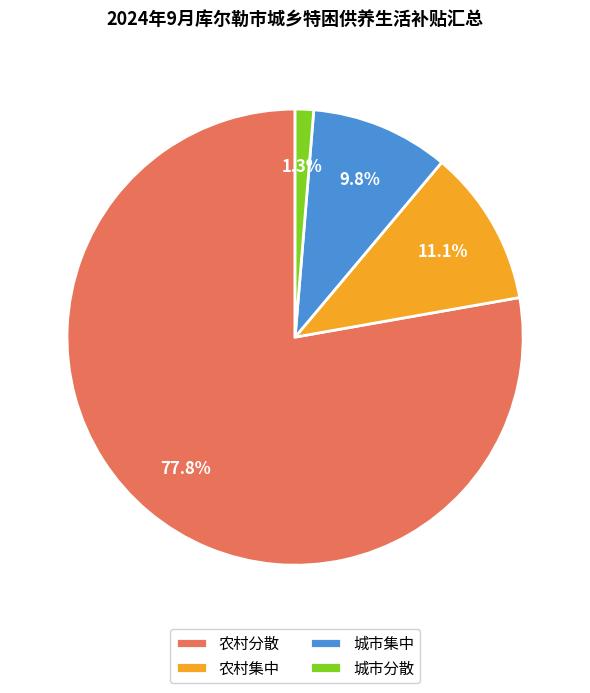

Combined, what portion of the pie is 城市集中 and 农村分散?

87.6%